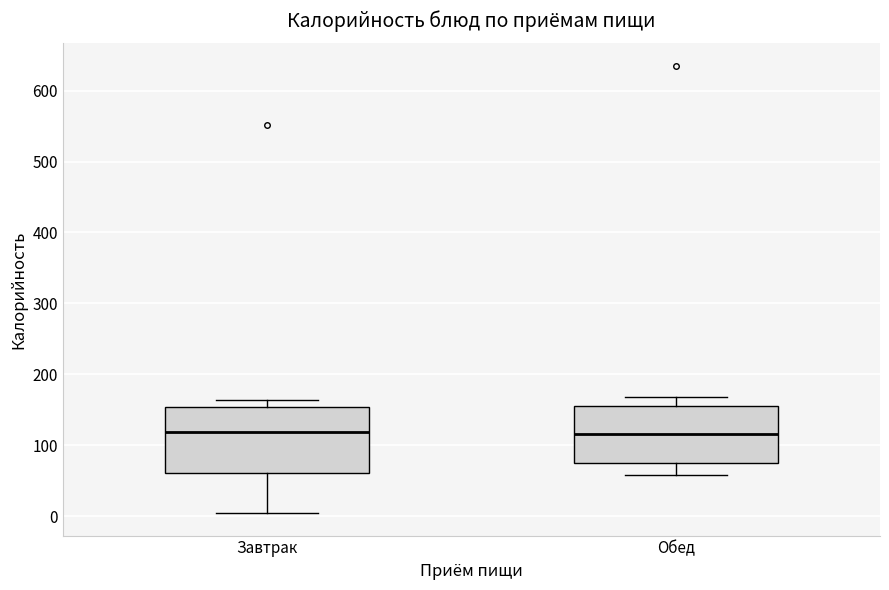

Which box is the tallest, from its lower edge to its upper edge?

Завтрак